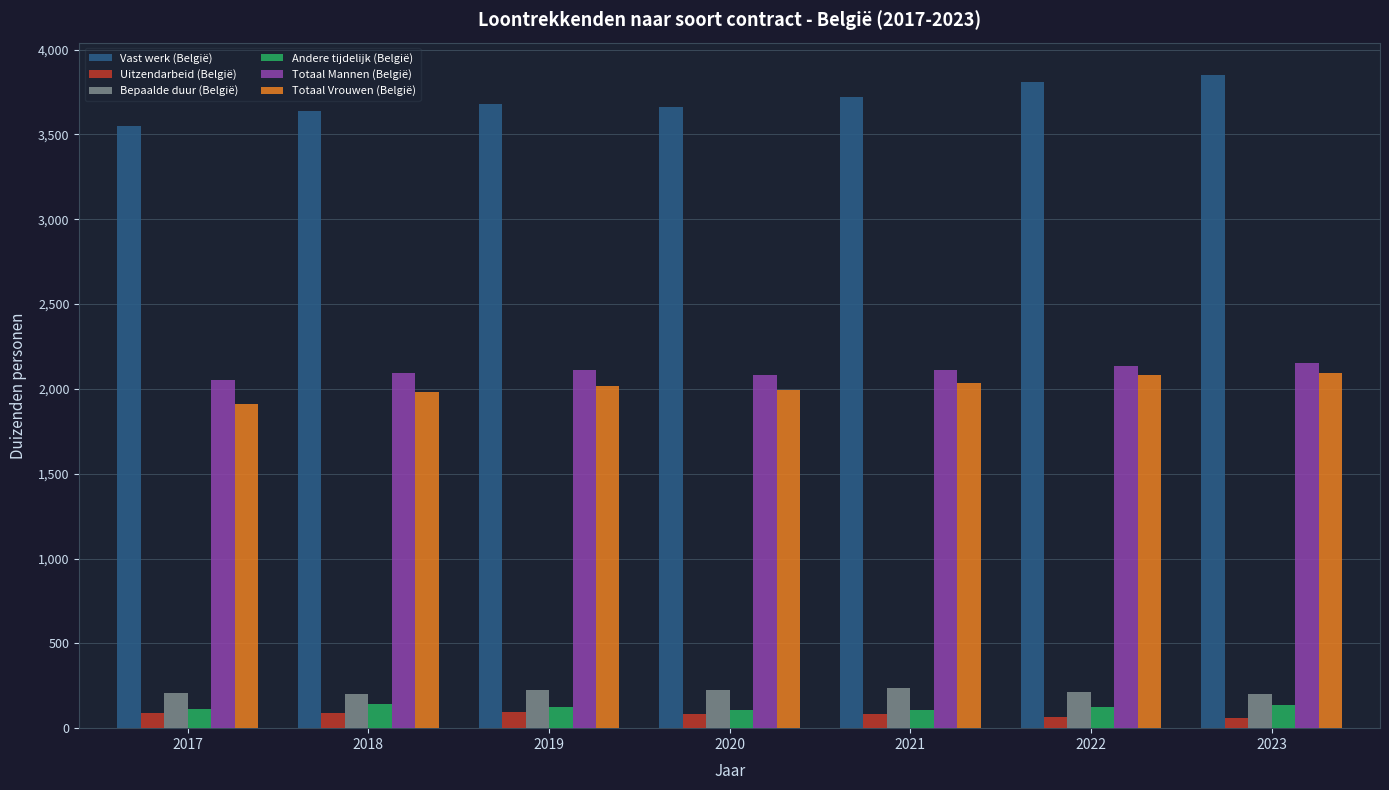

What is the sum of the Totaal Vrouwen (België) values at 2023 and 2020?

4083.6